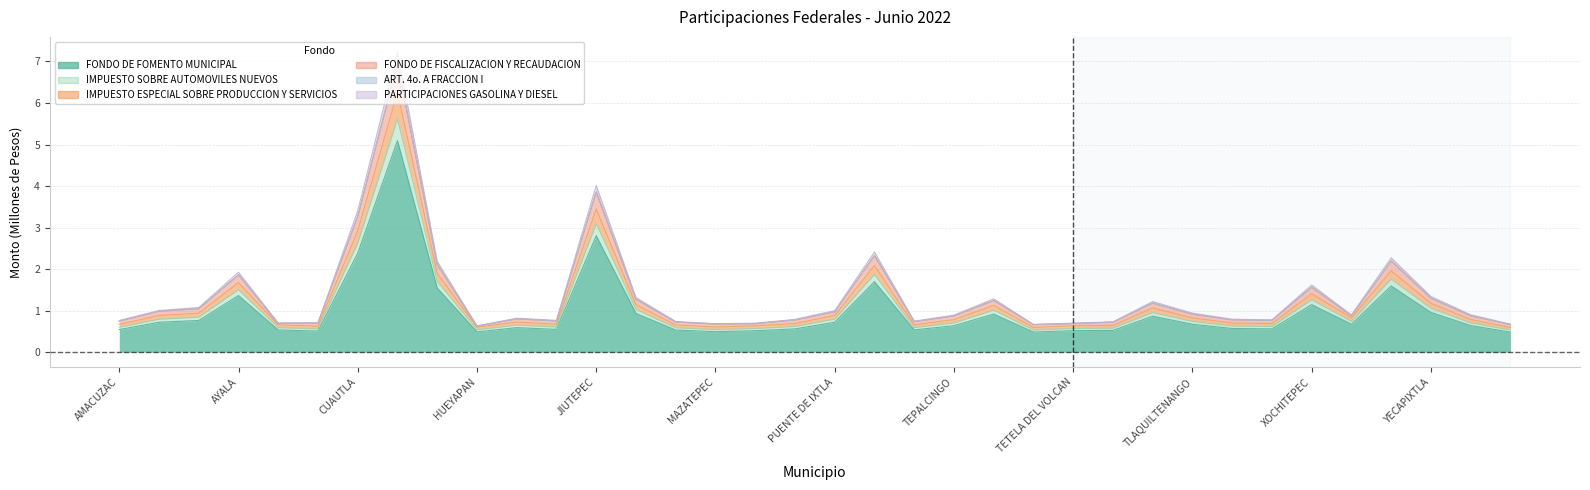

Does the chart have visible grid lines?

Yes